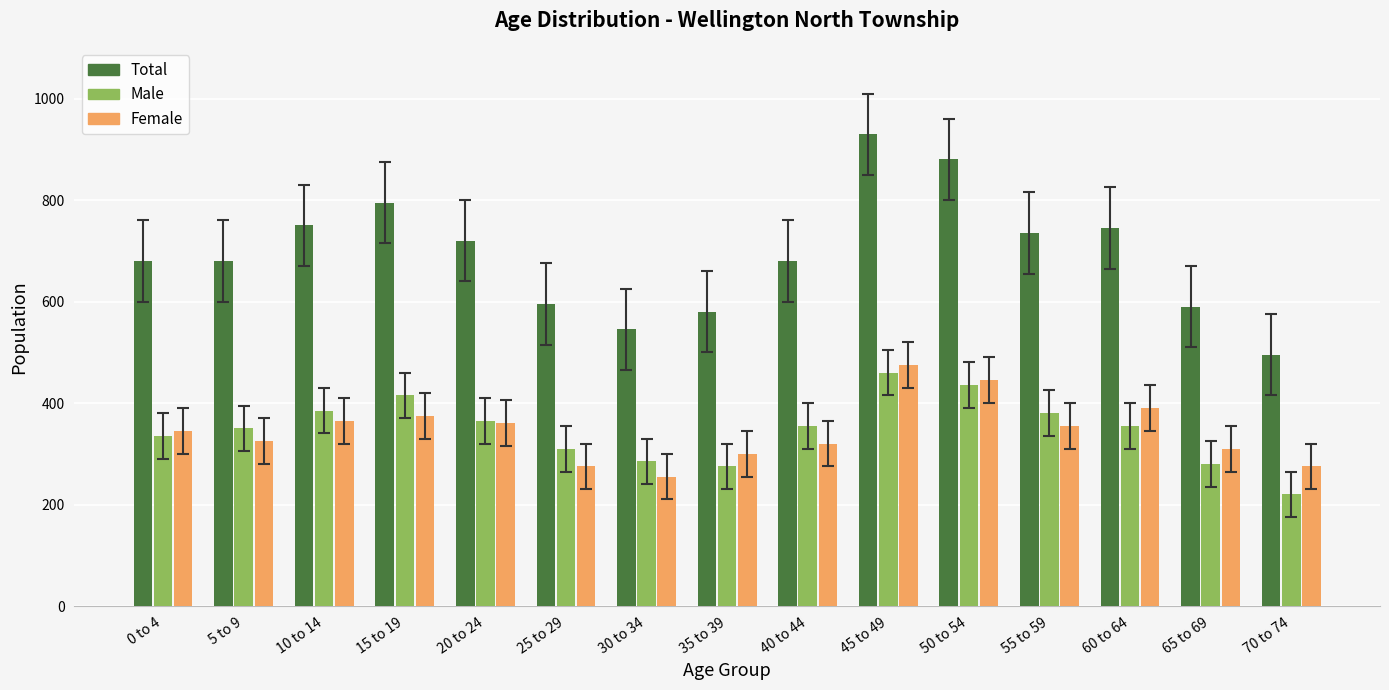

What is the difference between the maximum and minimum values in the Total series?

435